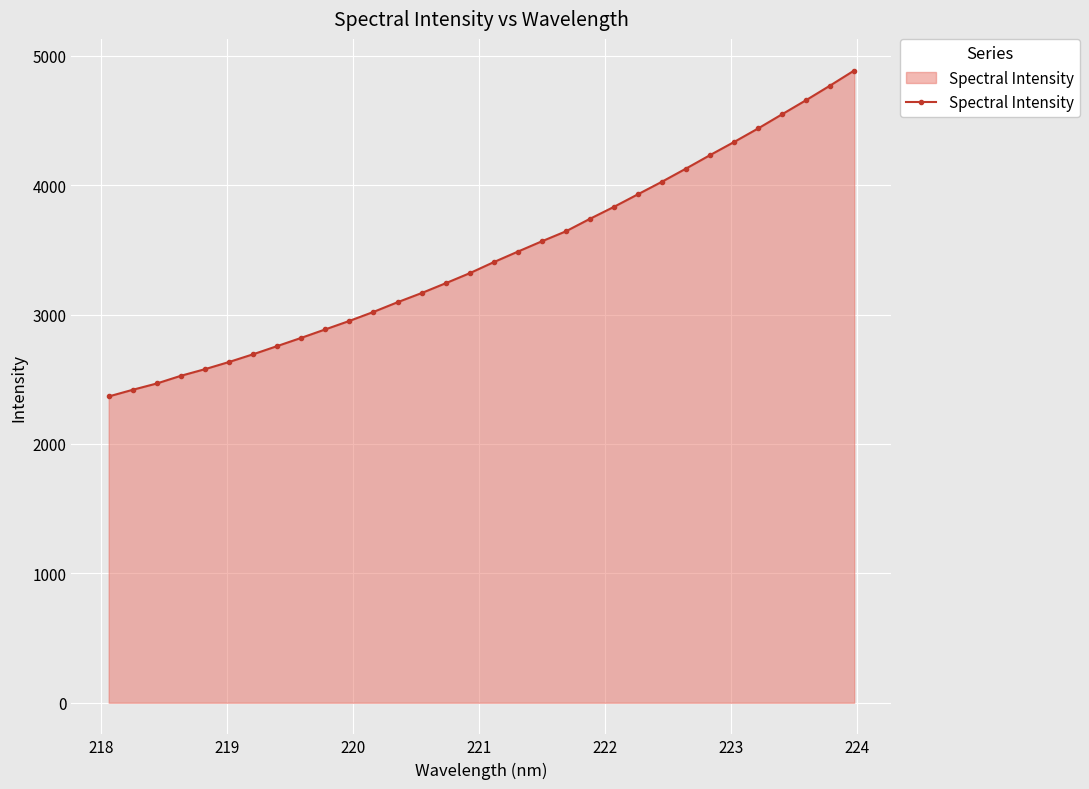

What is the difference between the maximum and minimum values?

2519.1